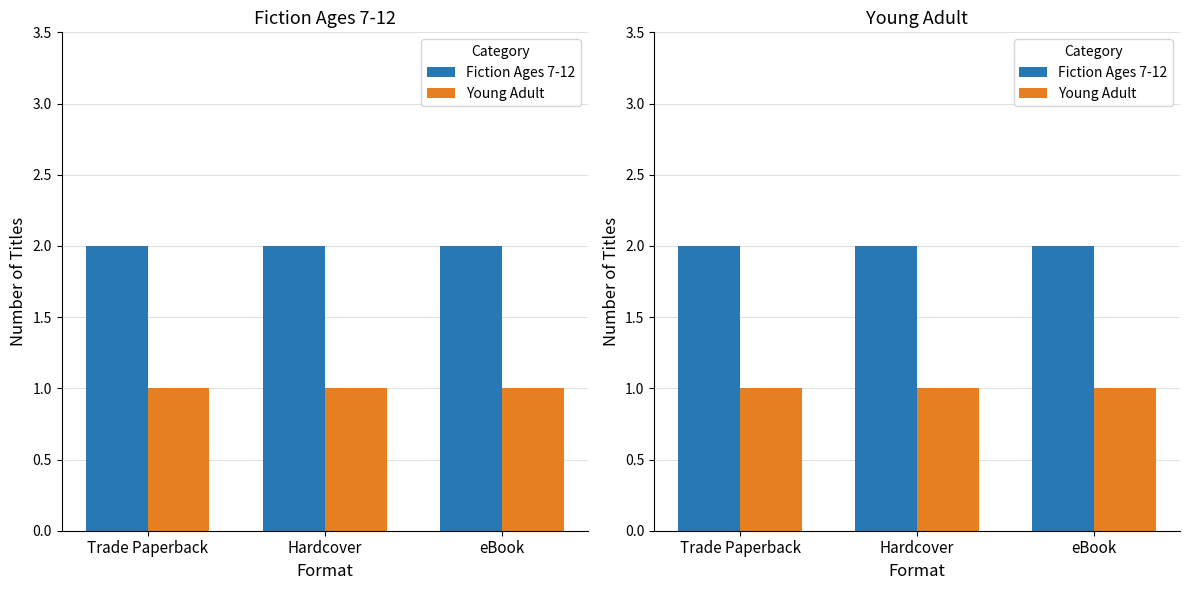

True or false: Fiction Ages 7-12 has a value of 3 at eBook.

False